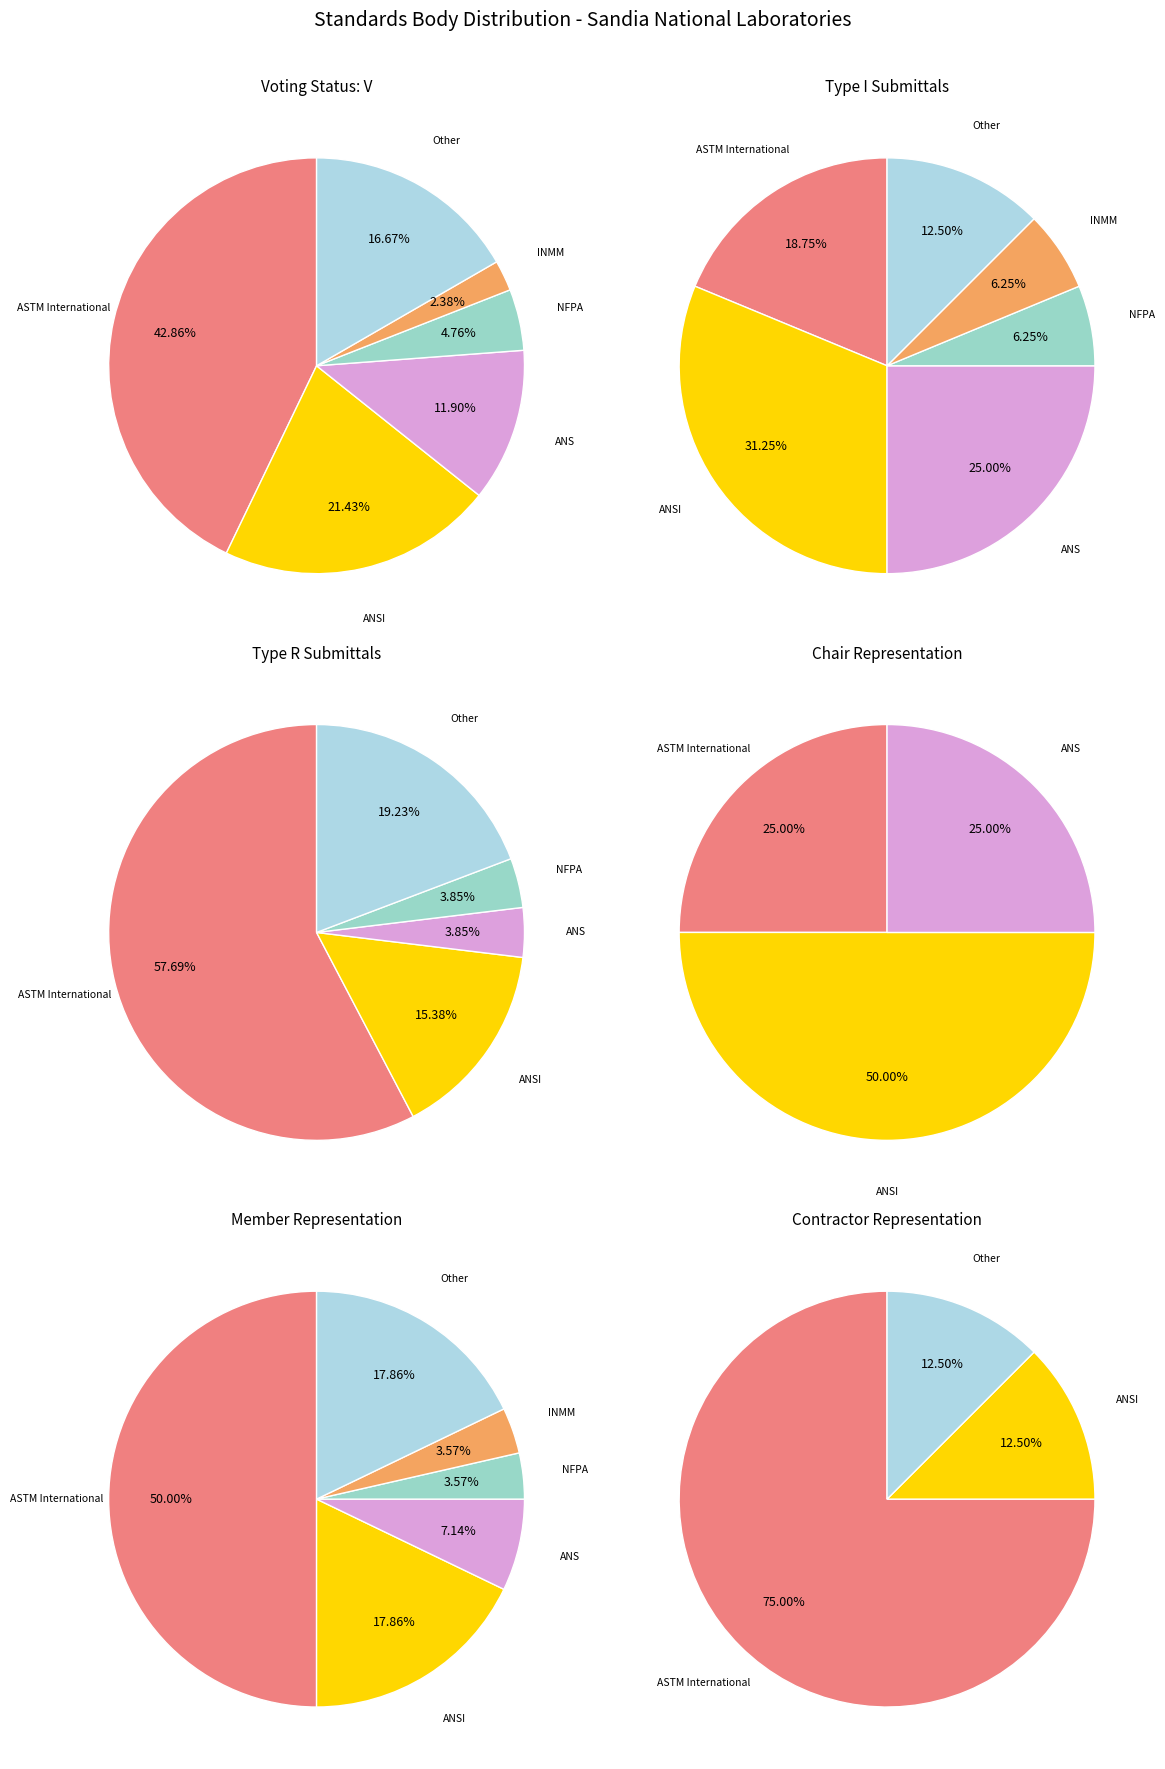

What percentage is NOT represented by American Nuclear Society?

88.1%